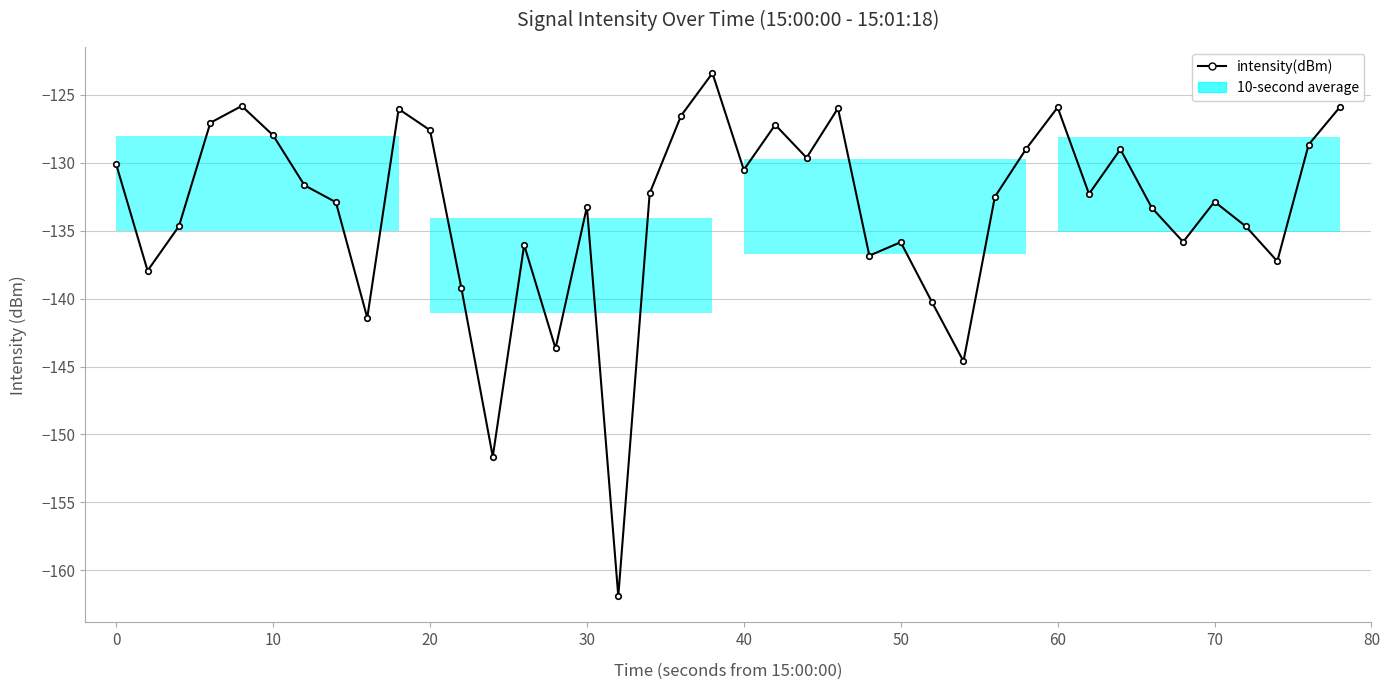

What is the value of the 5th point from the left?

-125.8